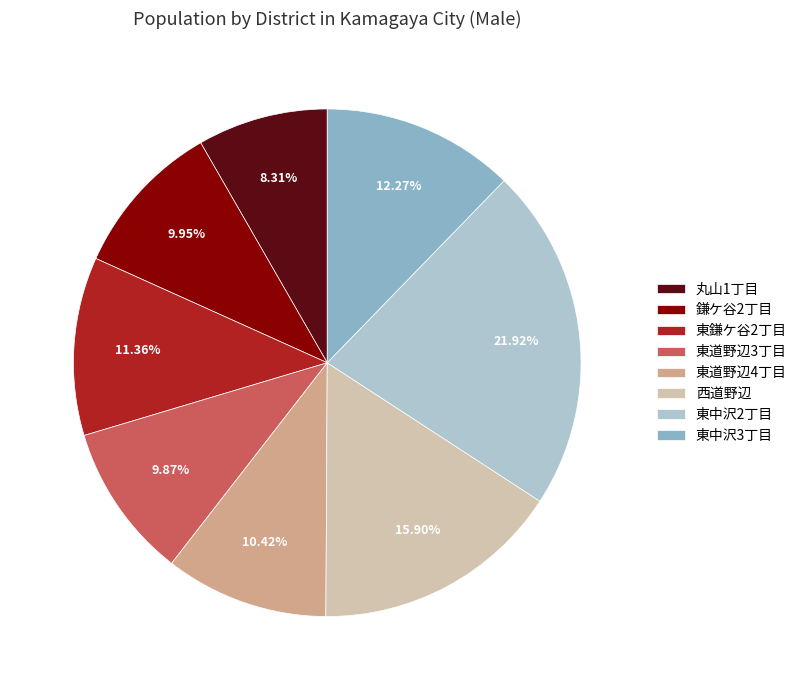

To the nearest percent, what is the difference between the 東鎌ケ谷2丁目 and 西道野辺 slice percentages?

5%